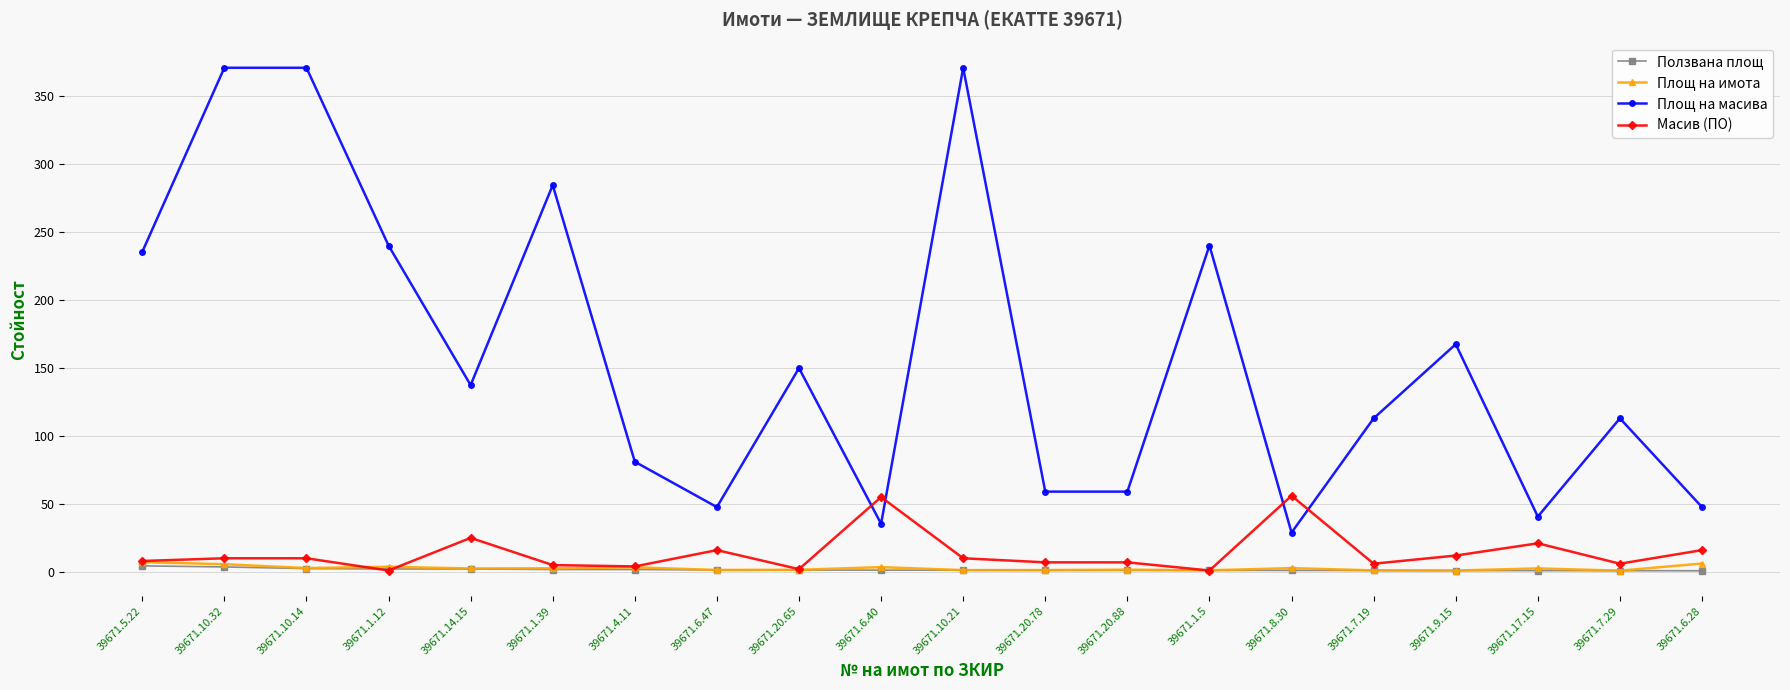

True or false: Площ на масива has more than 0 interior local peaks.

True